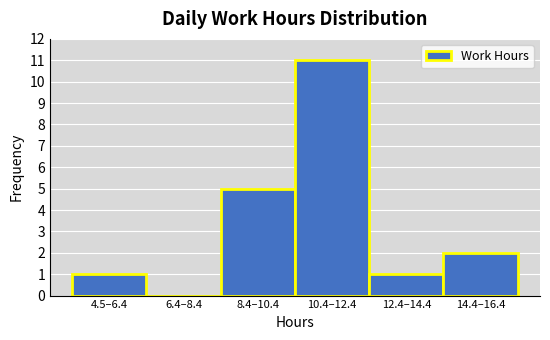

Reading right to left, extract all data points from this chart.

14.4–16.4=2	12.4–14.4=1	10.4–12.4=11	8.4–10.4=5	6.4–8.4=0	4.5–6.4=1